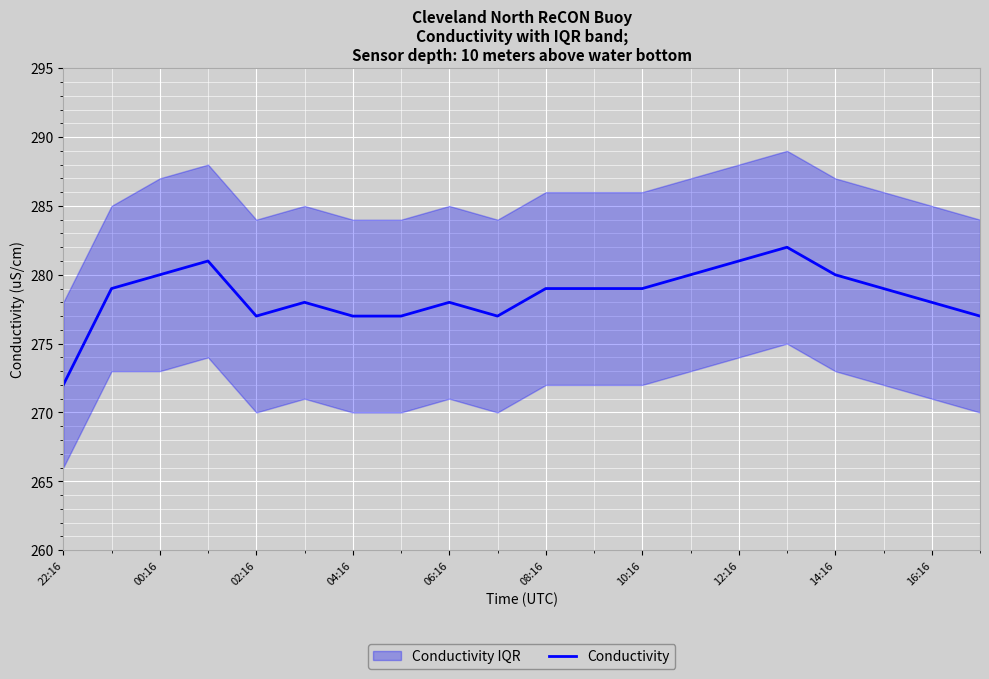

How many lines are shown in the chart?

1